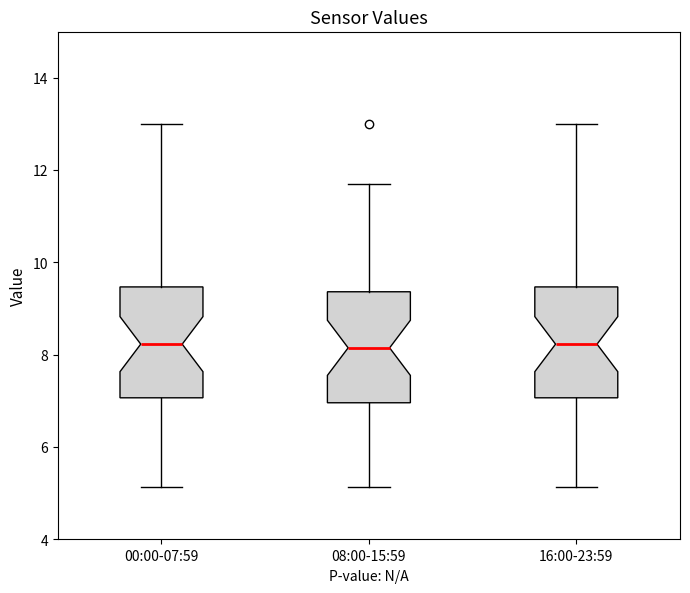

Reading left to right, transcribe this box plot: for each box, give where its median line is, the range the box spans, and where its two whiskers end, as read against the y-axis. The values are not printed on the chart, so give them approximately, as read against the axis.

00:00-07:59: median 8.2, box 7.0 to 9.4, whiskers 5.2 to 13.0
08:00-15:59: median 8.2, box 7.0 to 9.4, whiskers 5.2 to 11.8
16:00-23:59: median 8.2, box 7.0 to 9.4, whiskers 5.2 to 13.0